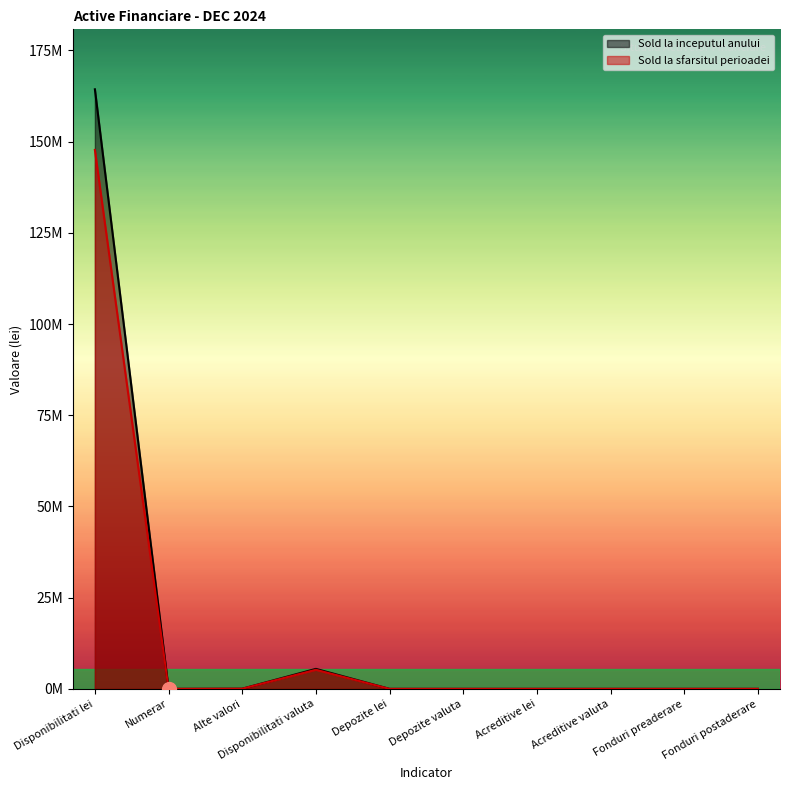

Which series has the largest total across all categories?

Sold la inceputul anului